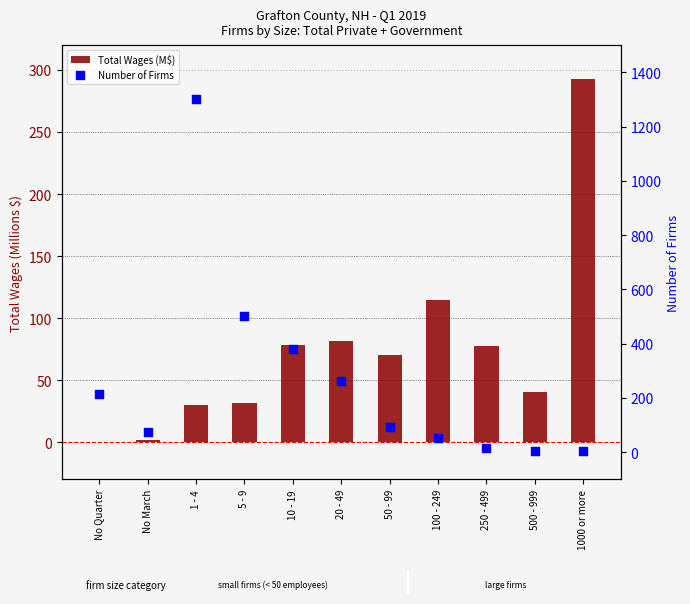

Which series contains the lowest Y value?

Total Wages (M$)